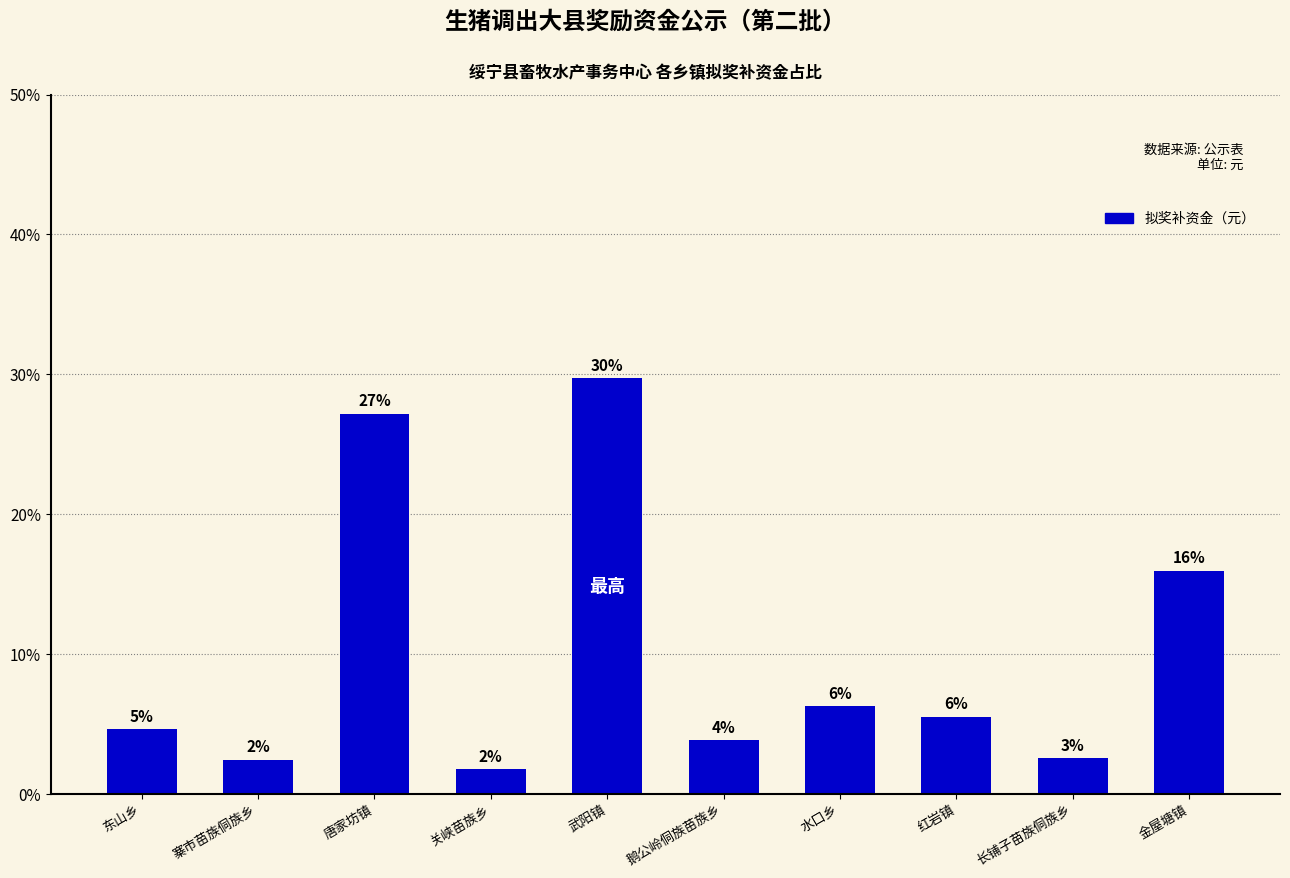

Reading right to left, list all the values displayed in this chart.

16.0	2.6	5.5	6.3	3.9	29.7	1.8	27.2	2.5	4.6